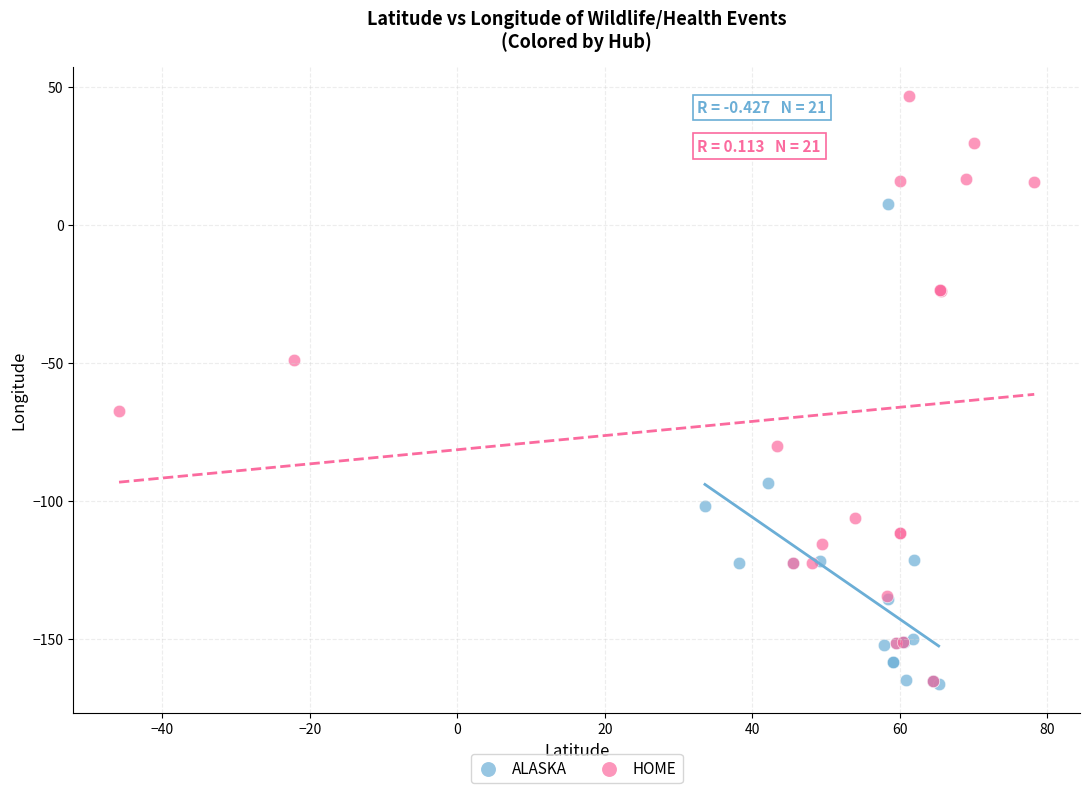

Which series reaches the maximum Y coordinate?

HOME